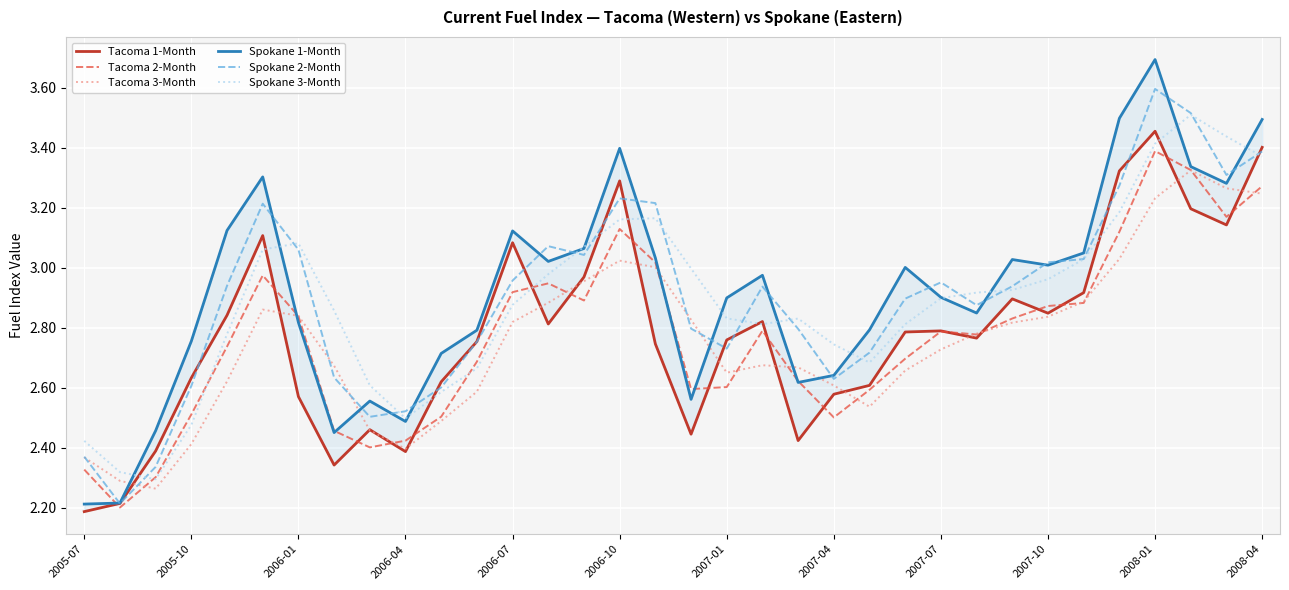

At which label does Spokane 1-Month reach its minimum?

2005-07